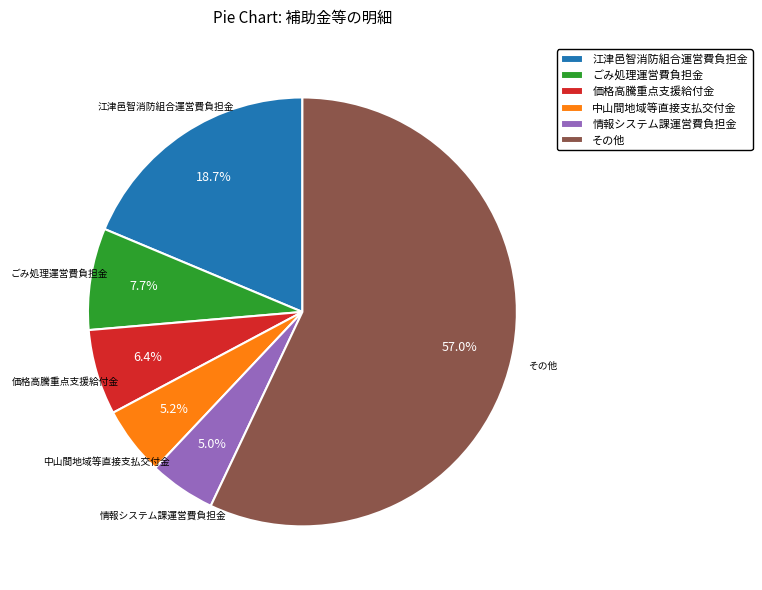

To the nearest percent, what is the difference between the 価格高騰重点支援給付金 and 中山間地域等直接支払交付金 slice percentages?

1%